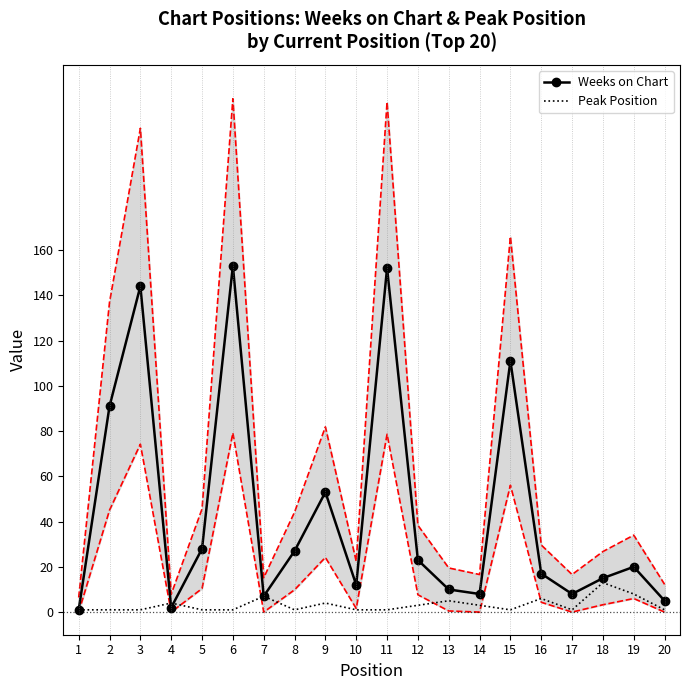

How many interior local valleys does the Weeks on Chart series have?

5